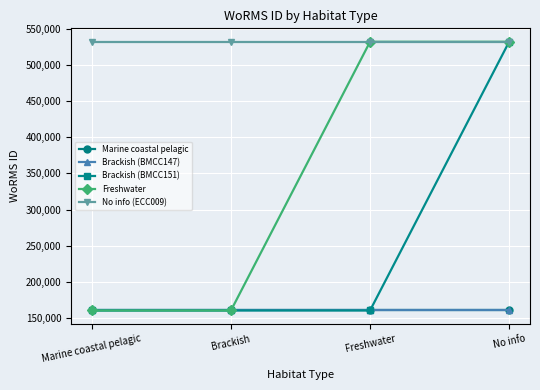

Does the chart have visible grid lines?

Yes